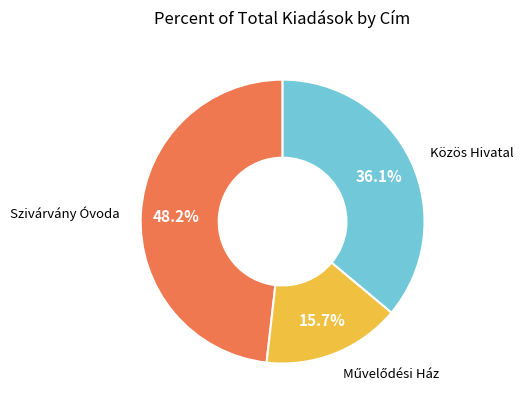

Does any single category account for the majority?

No